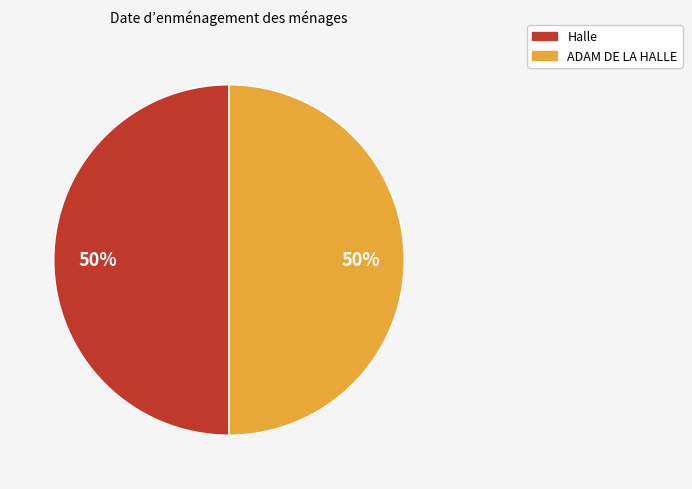

To the nearest percent, what is the average slice percentage?

50%